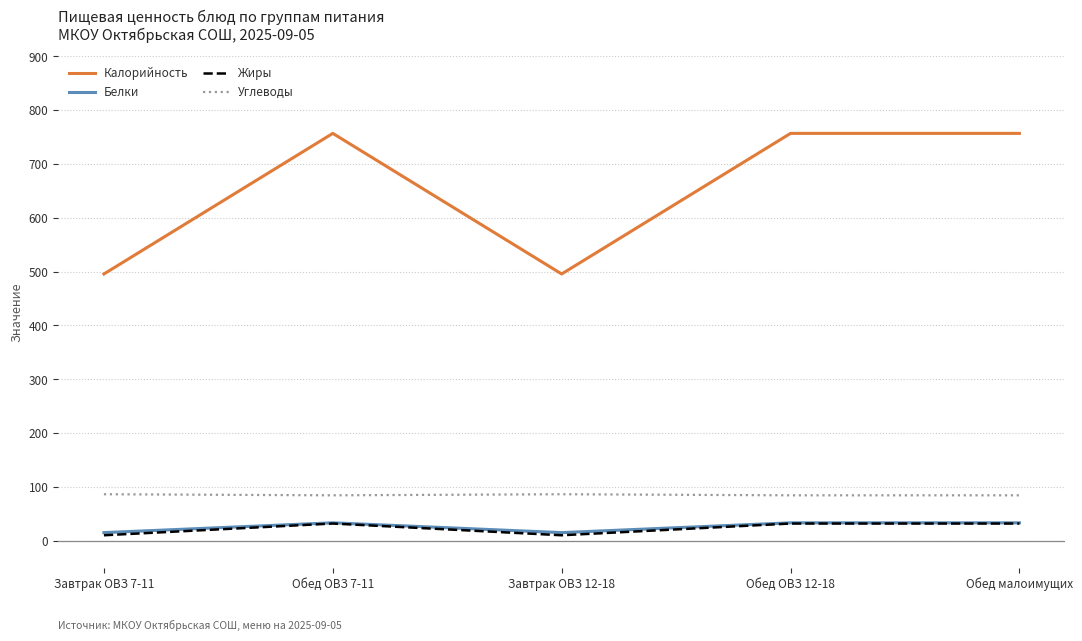

What position from the right is Обед малоимущих?

1